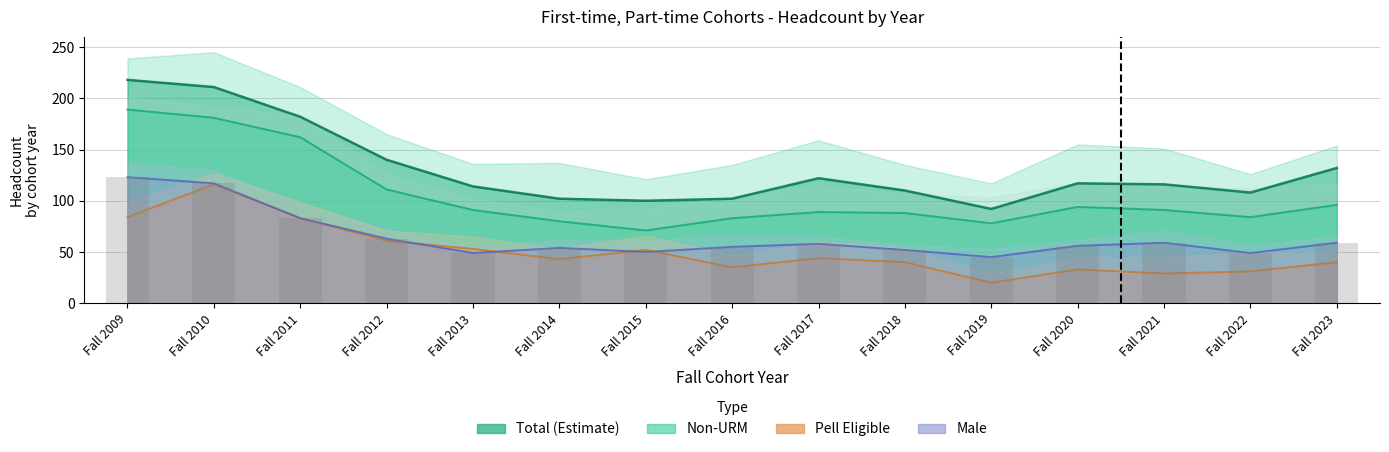

True or false: Male has a value of 49 at Fall 2022.

True